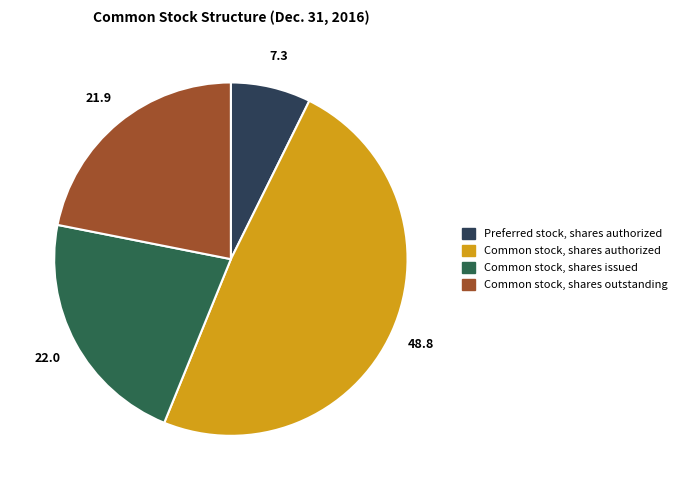

How many slices are in this pie chart?

4